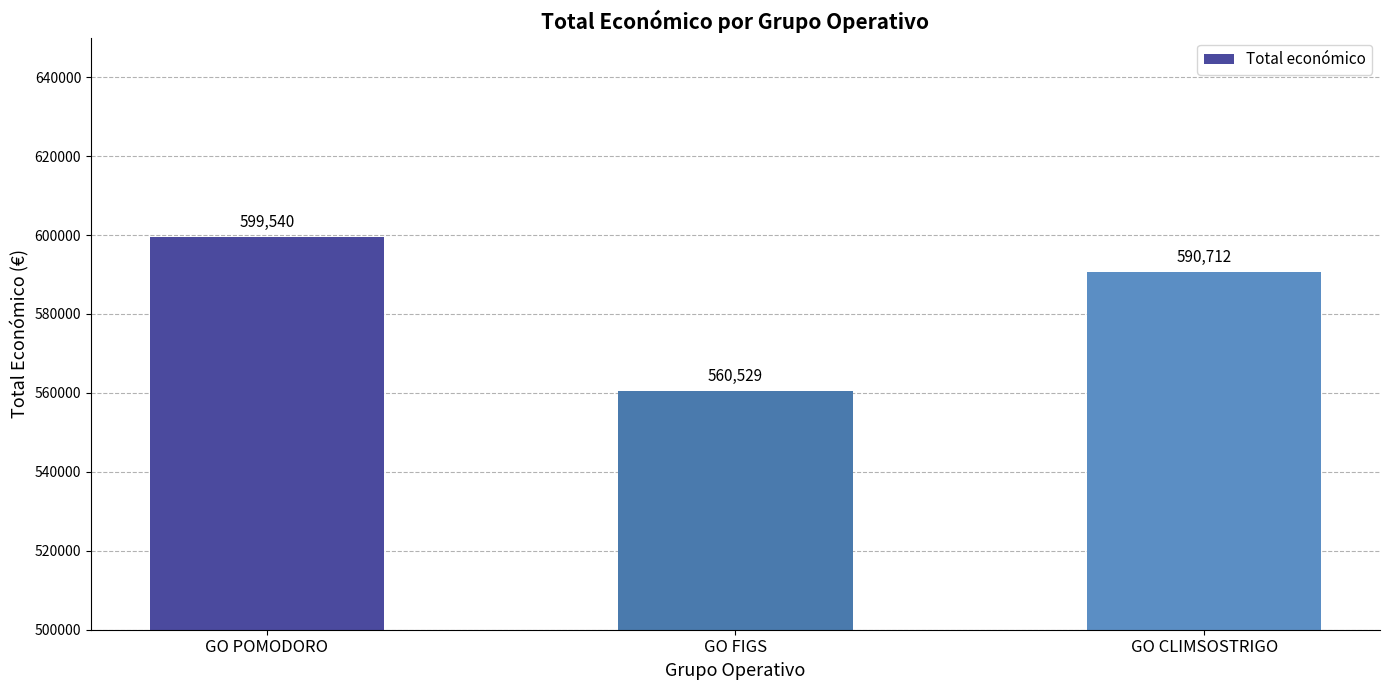

The value at GO POMODORO is 599540. True or false?

True